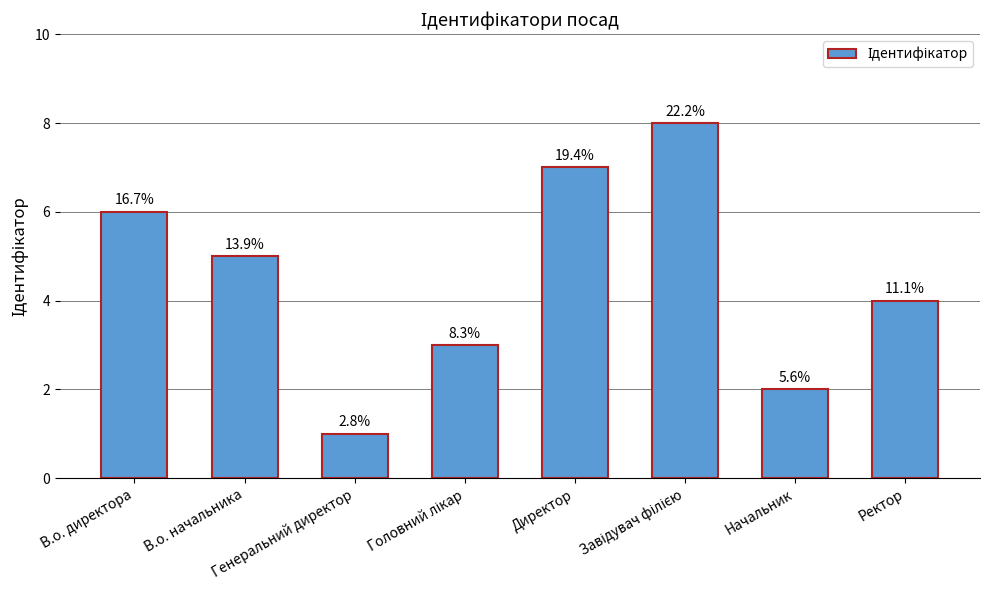

What is the label of the 3rd bar from the right?

Завідувач філією